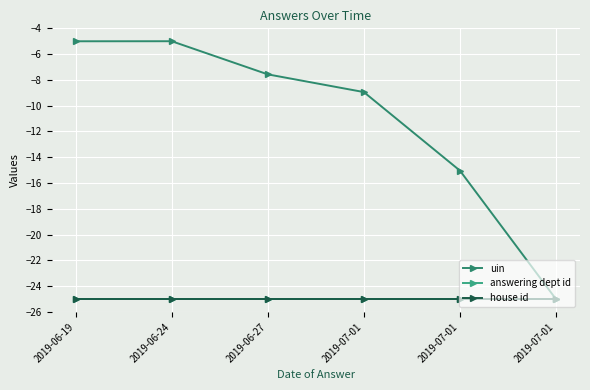

True or false: house id and answering dept id cross at least once.

False